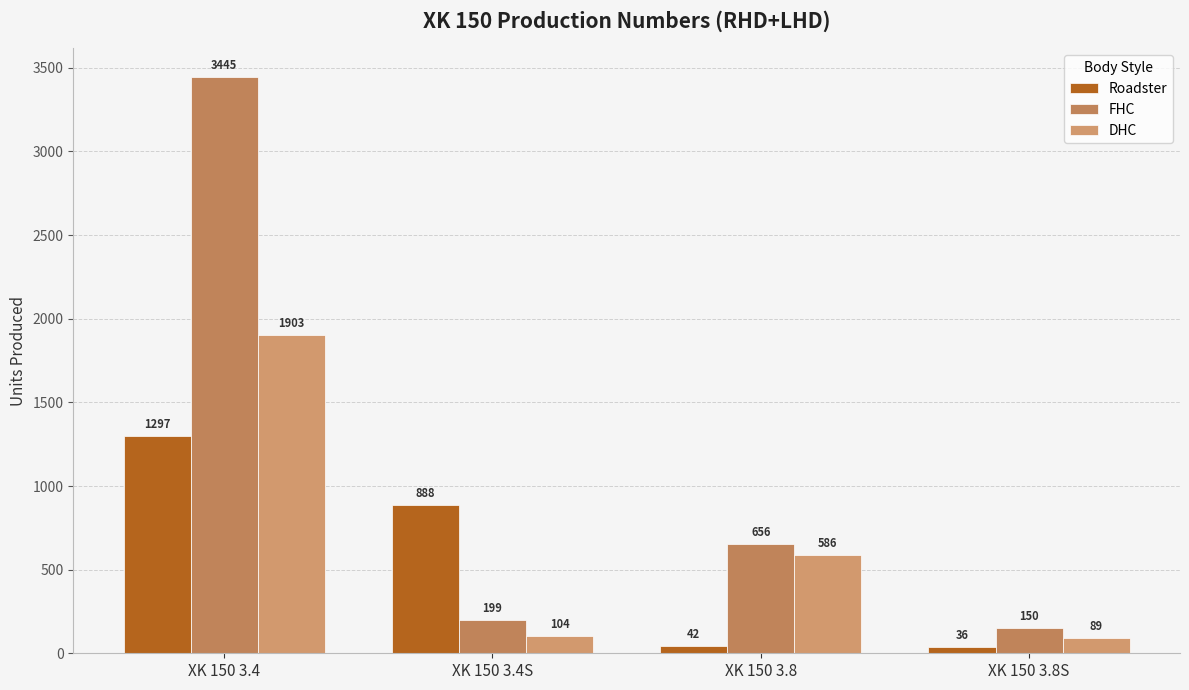

Where does the DHC series first go above 586?

XK 150 3.4